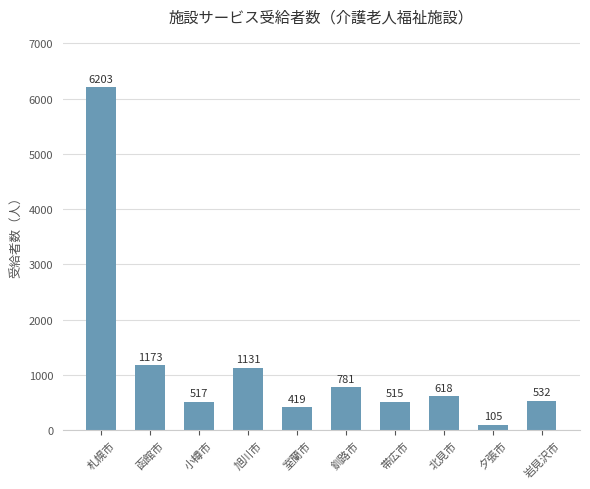

Between 岩見沢市 and 室蘭市, which is larger?

岩見沢市